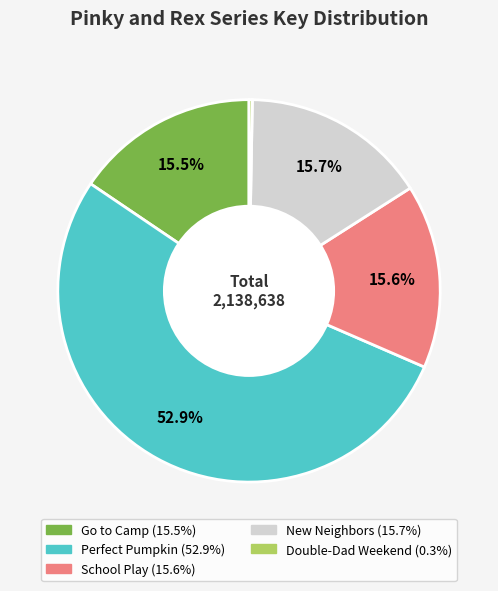

Is there any slice that represents more than half of the pie?

Yes